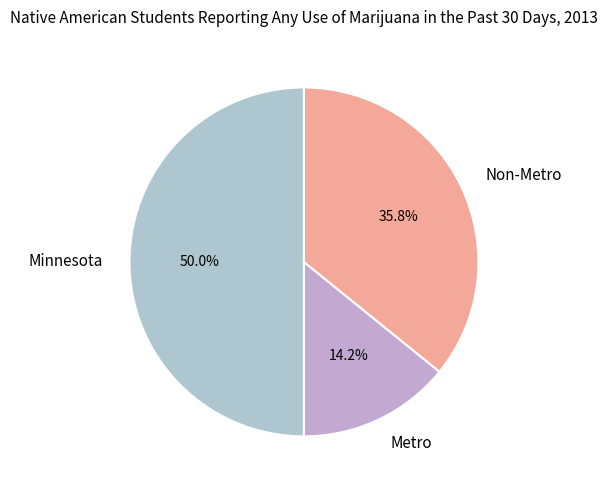

Count the number of slices in the pie.

3